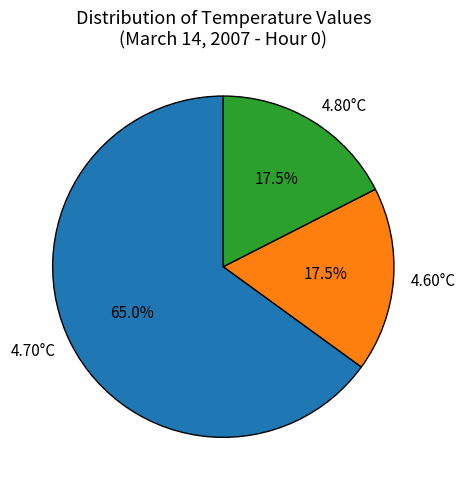

Does any single category account for the majority?

Yes